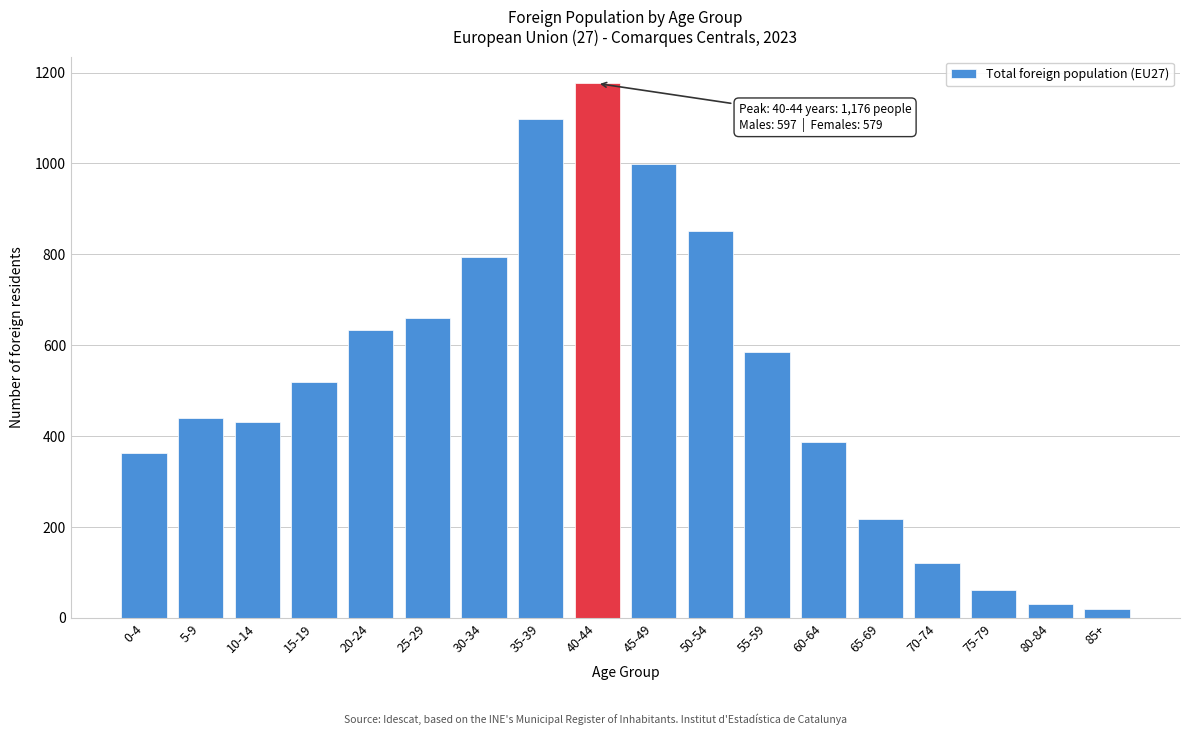

Reading right to left, transcribe all the data shown in this chart.

19	30	61	120	218	387	585	852	999	1176	1098	795	660	634	519	430	440	362